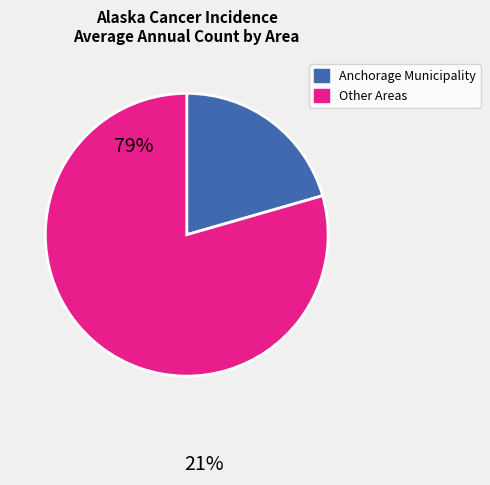

Does any single category account for the majority?

Yes